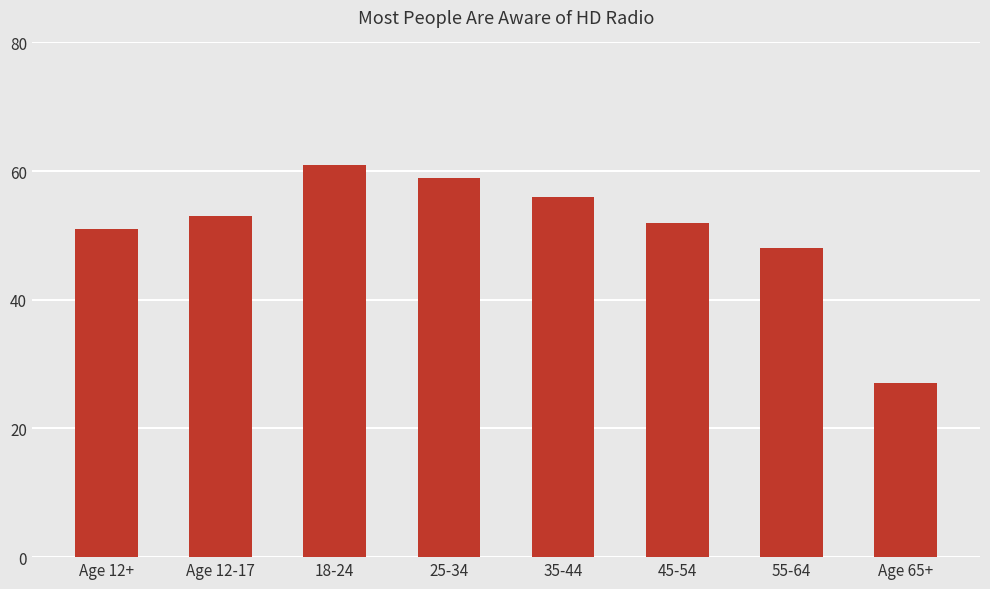

The value at 45-54 is 20. True or false?

False